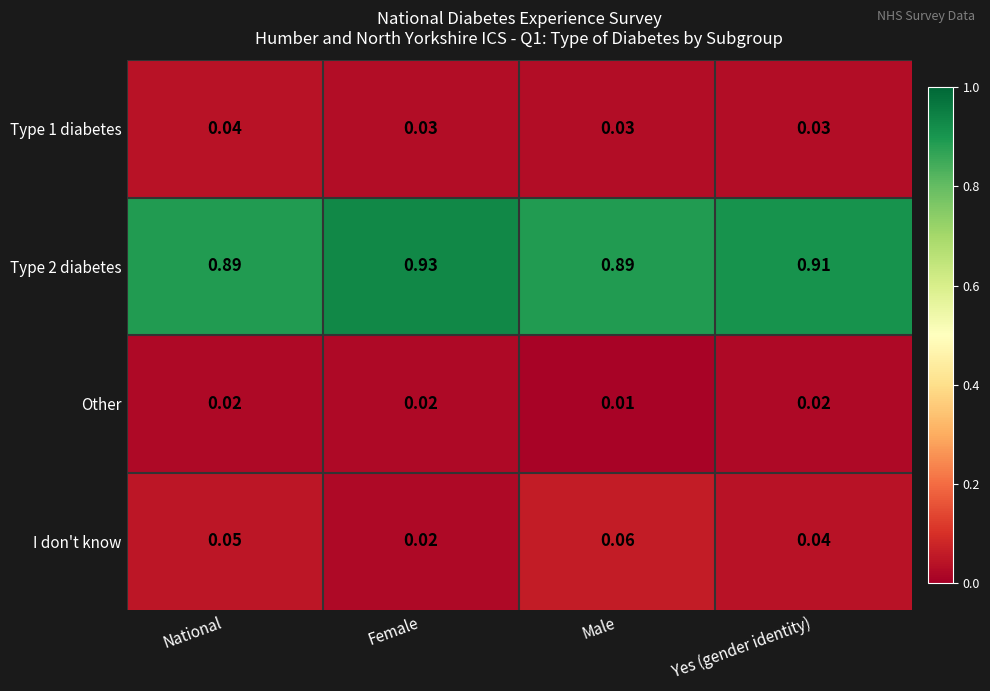

List the labels in order of I don't know value, smallest first.

Female, Yes (gender identity), National, Male